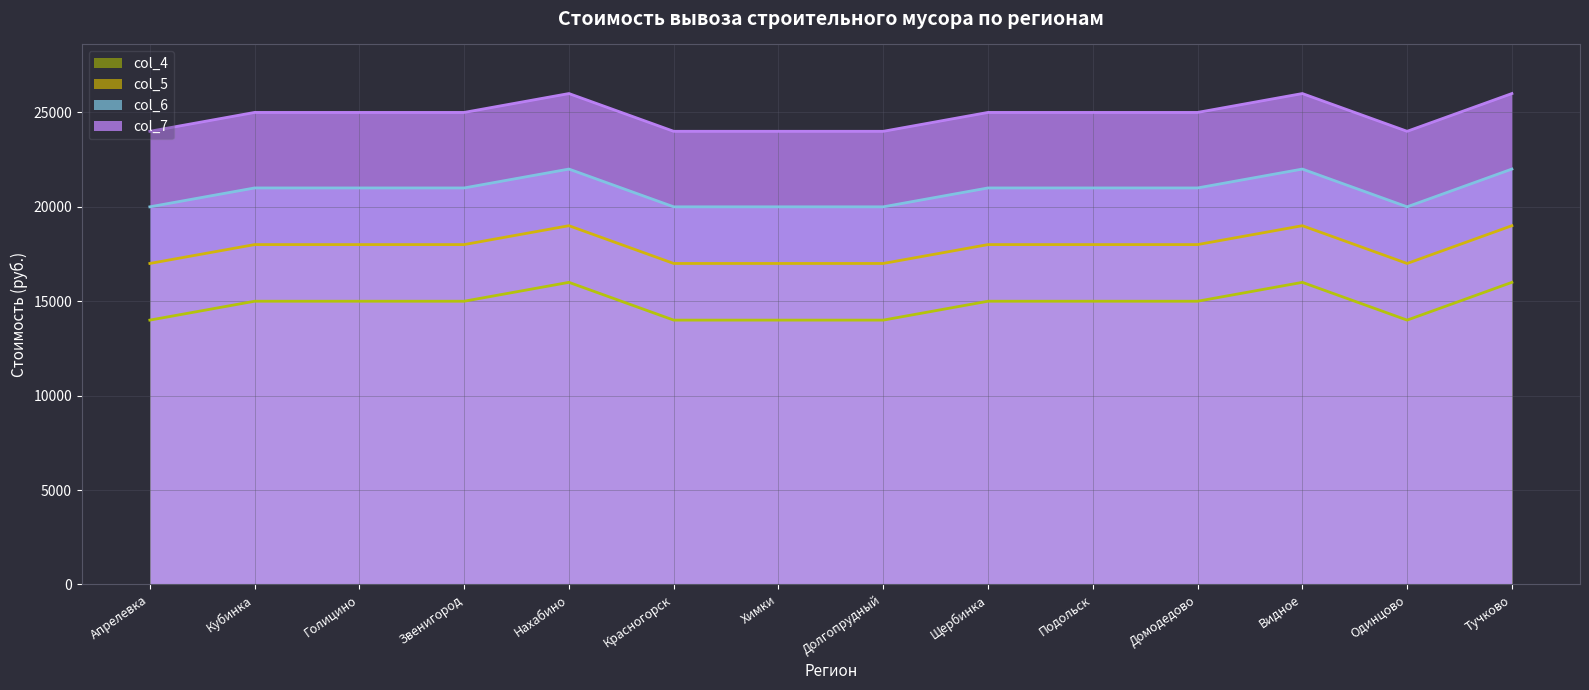

The value of col_6 at Нахабино is 22000. True or false?

True